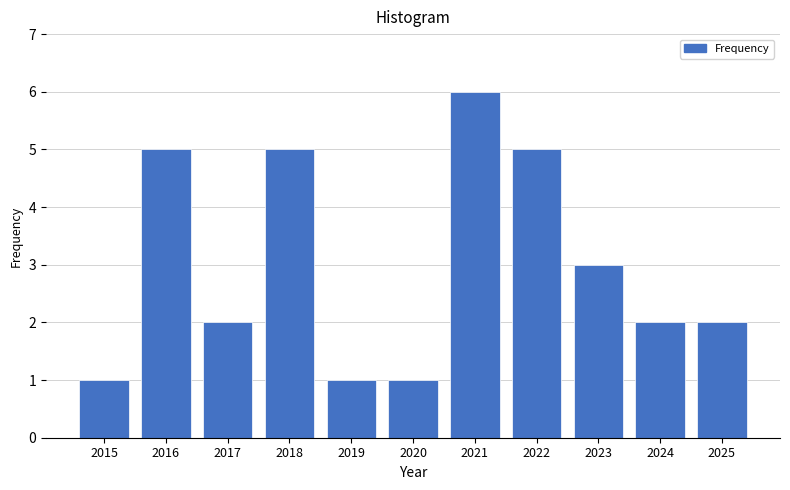

Reading right to left, what are all the values shown in this chart?

2	2	3	5	6	1	1	5	2	5	1